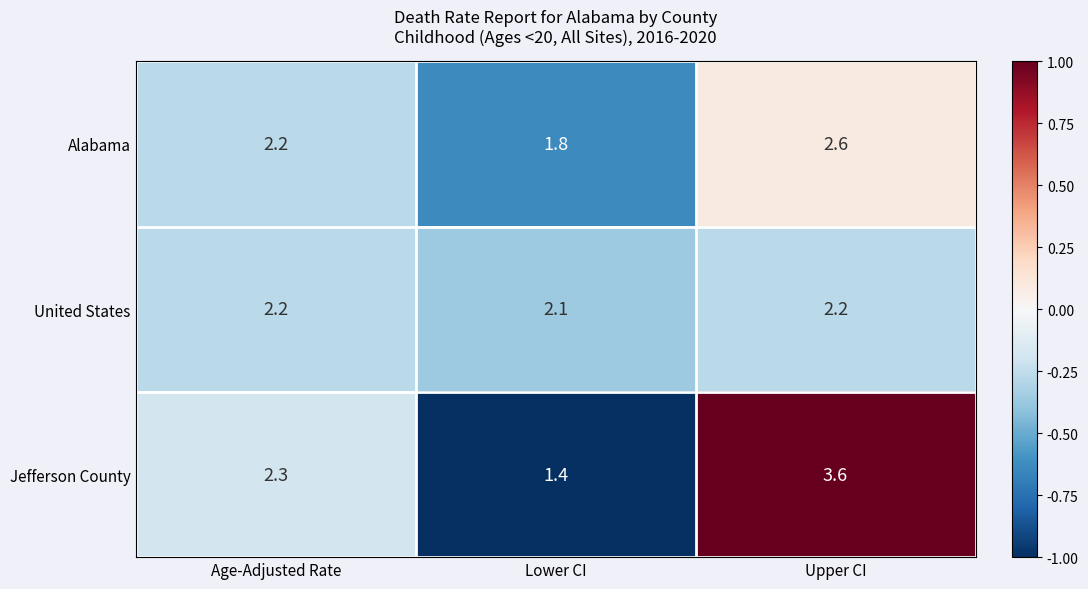

What is the smallest value displayed?

1.4